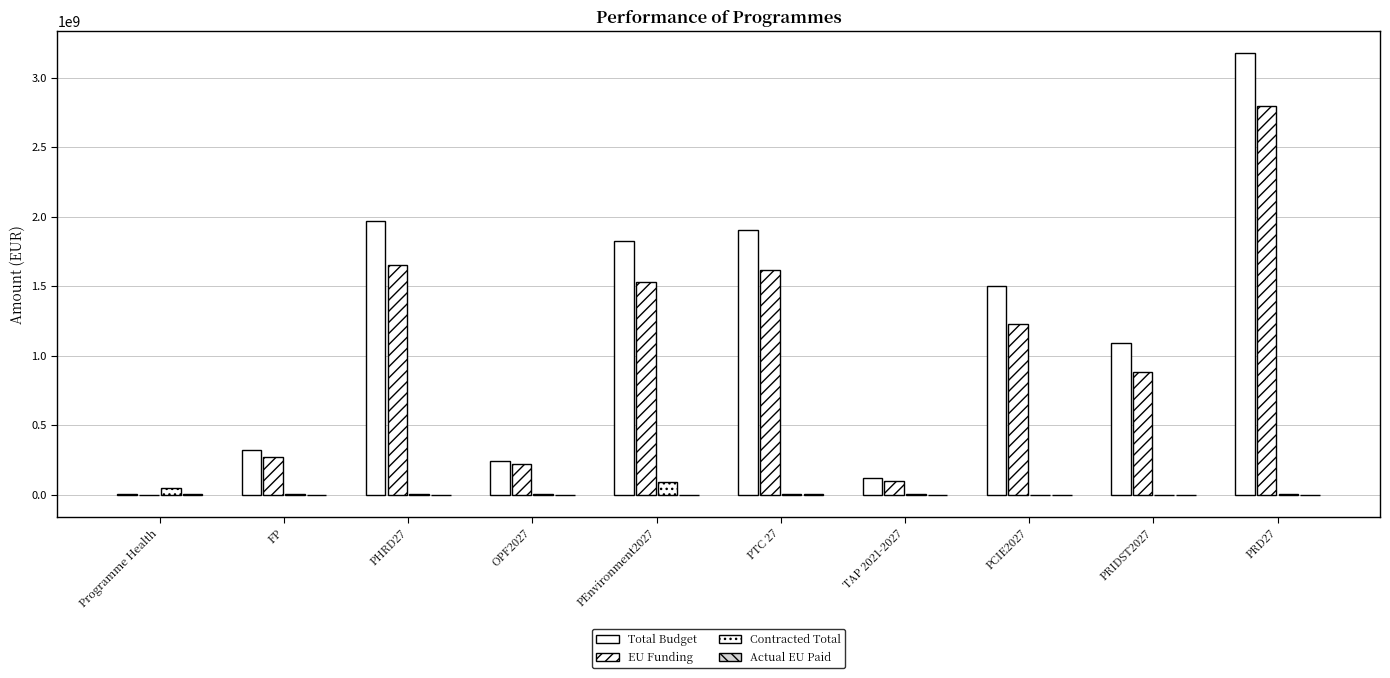

What is the difference between the second highest and second lowest values in the Total Budget series?

1846001546.5